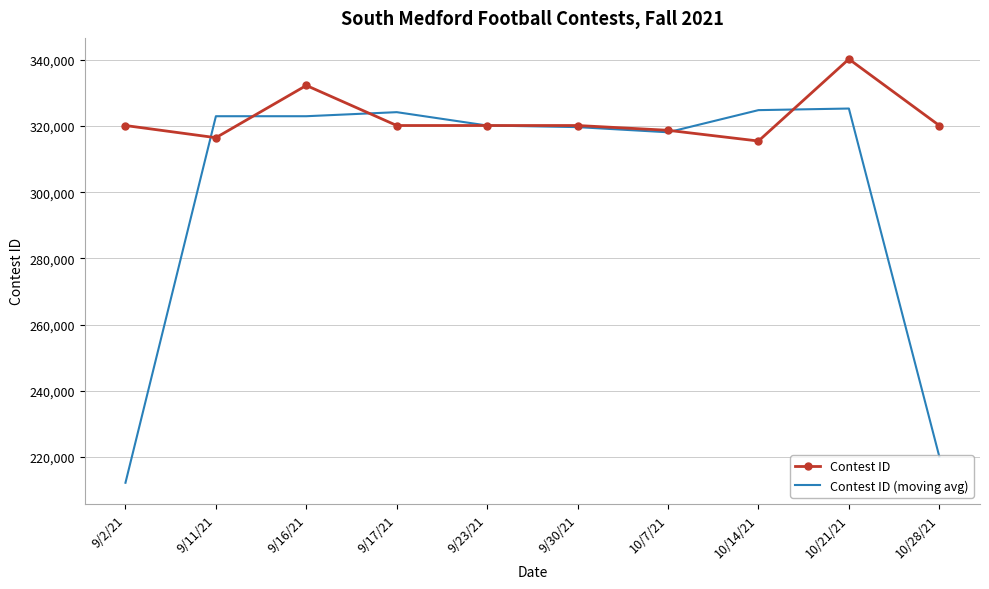

True or false: Contest ID has more than 2 interior local peaks.

True